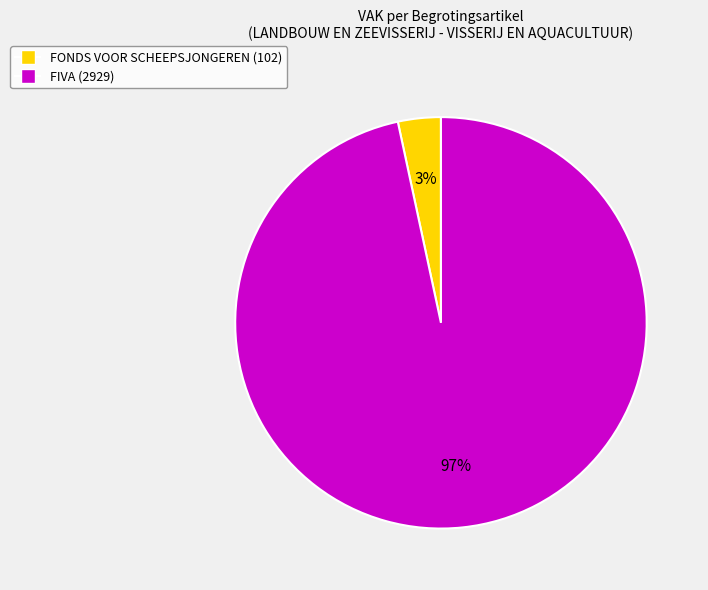

How many segments does this pie chart have?

2